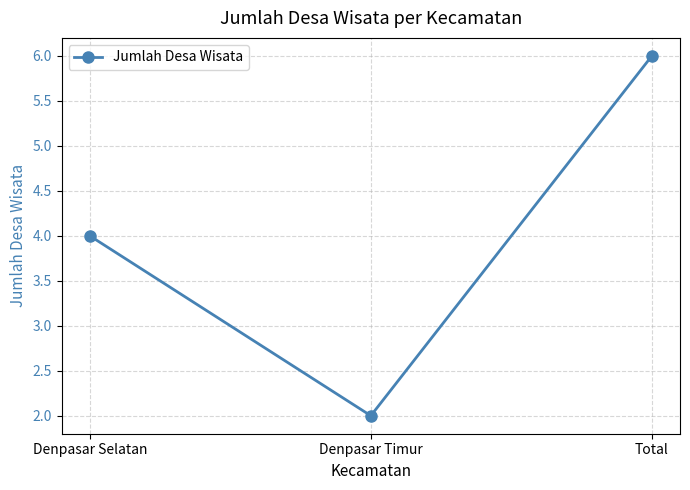

Rank the categories by value from lowest to highest.

Denpasar Timur, Denpasar Selatan, Total